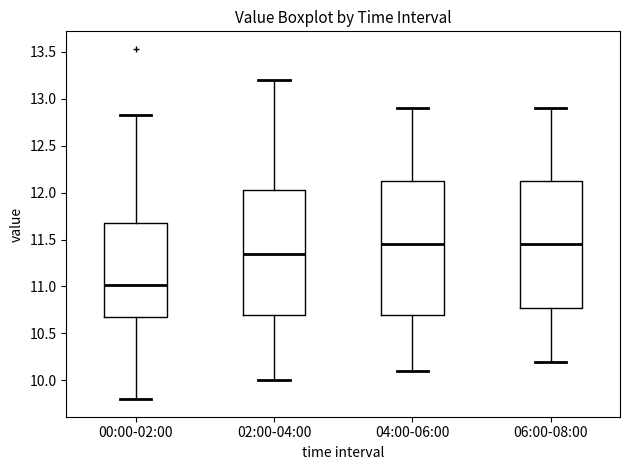

Which box is the tallest, from its lower edge to its upper edge?

04:00-06:00